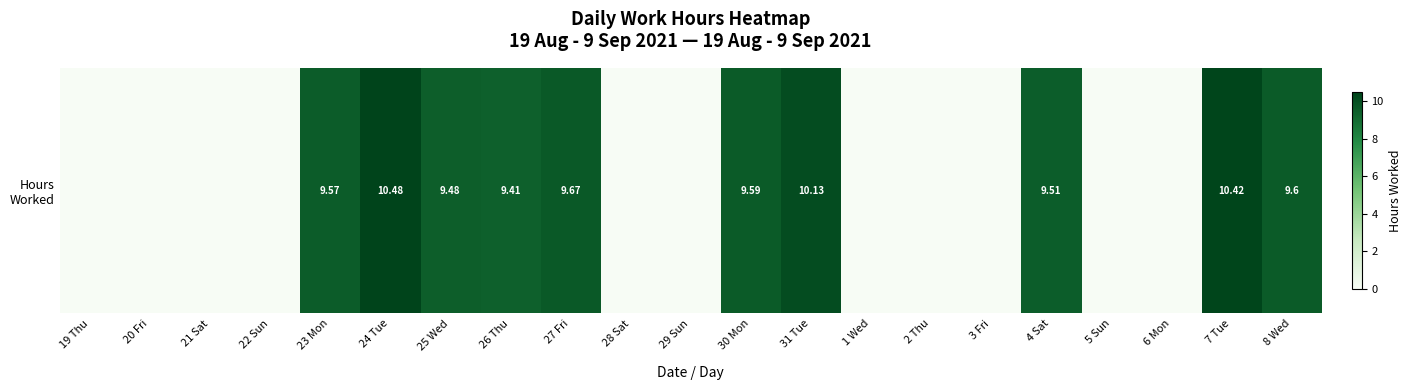

Reading left to right, extract all data points from this chart.

0.0	0.0	0.0	0.0	9.6	10.5	9.5	9.4	9.7	0.0	0.0	9.6	10.1	0.0	0.0	0.0	9.5	0.0	0.0	10.4	9.6